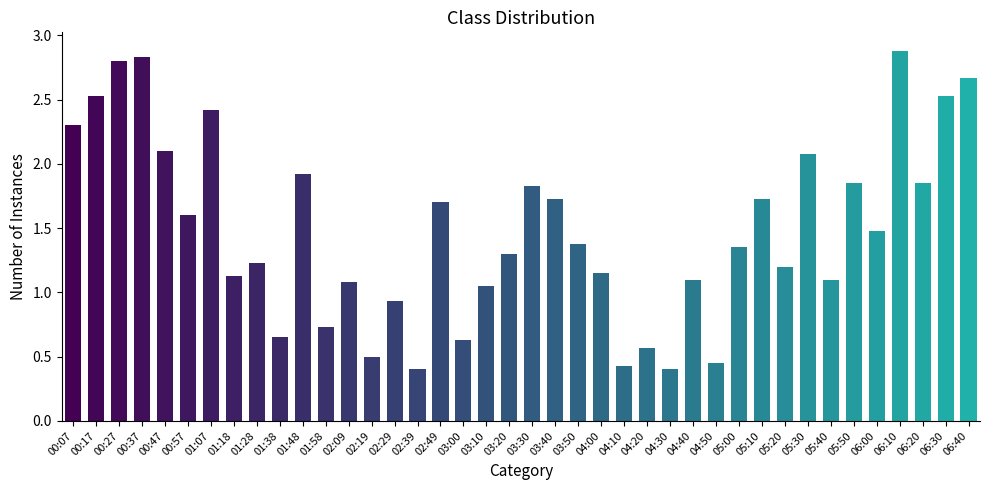

Where does the data first go above 1?

00:07